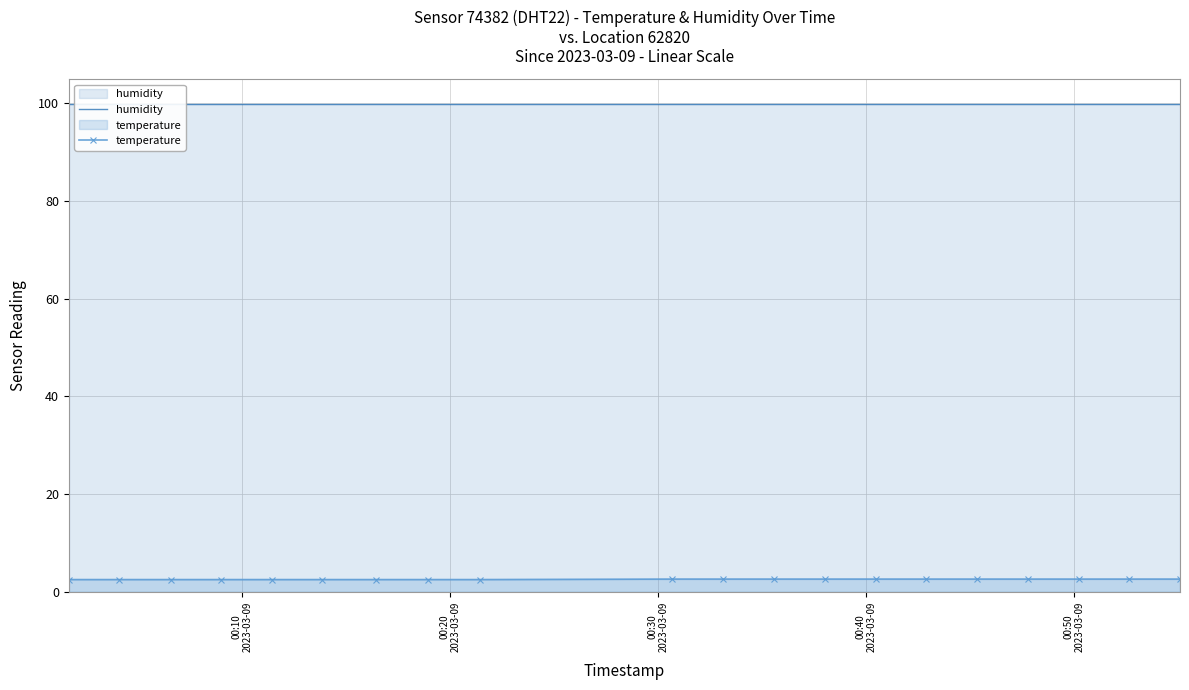

Reading left to right, extract all data points from this chart.

humidity: 99.9	99.9	99.9	99.9	99.9	99.9	99.9	99.9	99.9	99.9	99.9	99.9	99.9	99.9	99.9	99.9	99.9	99.9	99.9	99.9
temperature: 2.5	2.5	2.5	2.5	2.5	2.5	2.5	2.5	2.5	2.6	2.6	2.6	2.6	2.6	2.6	2.6	2.6	2.6	2.6	2.6